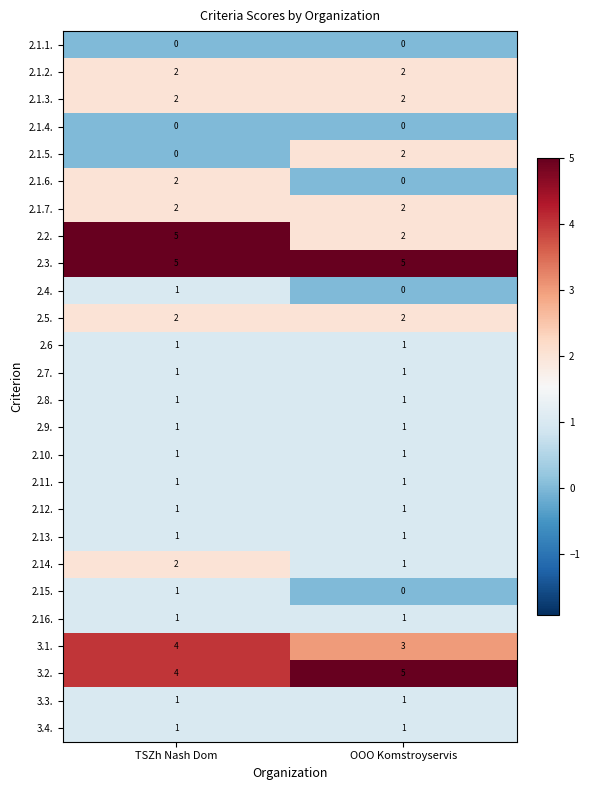

Which series changed the most between TSZh Nash Dom and OOO Komstroyservis?

2.2.